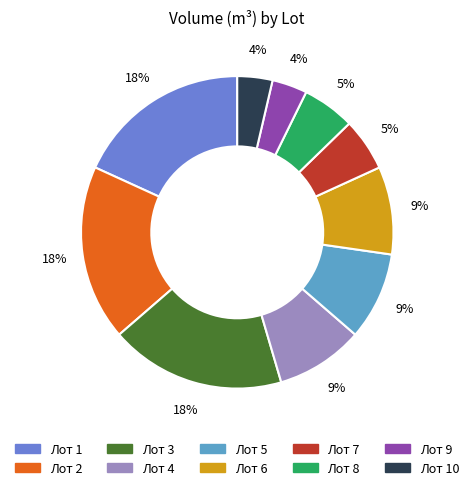

To the nearest percent, what is the average slice percentage?

10%